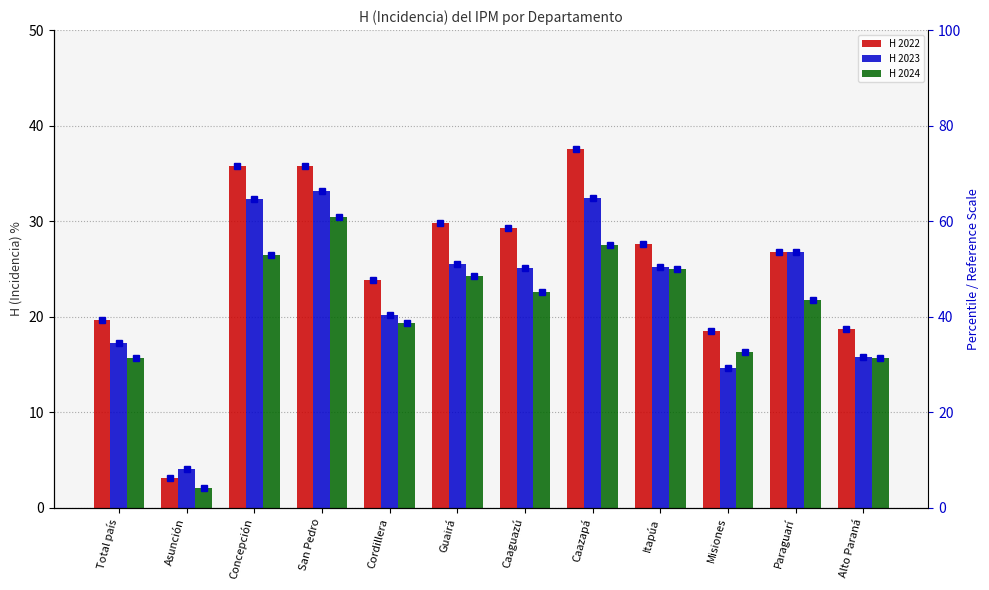

What is the label of the 4th bar from the right?

Itapúa